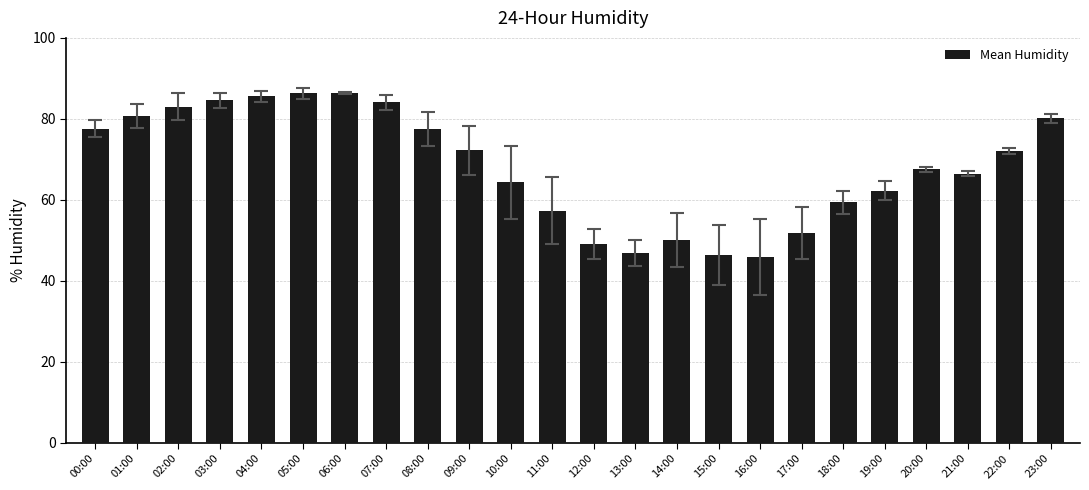

What position from the left is 22:00?

23